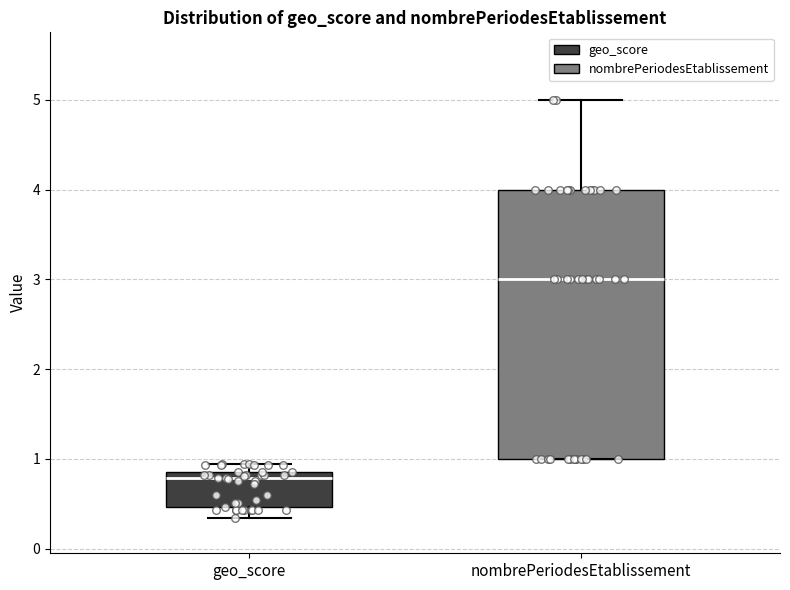

Where does the median line of the box for nombrePeriodesEtablissement sit on the y-axis? The values are not printed on the chart, so give them approximately, as read against the axis.

3.0